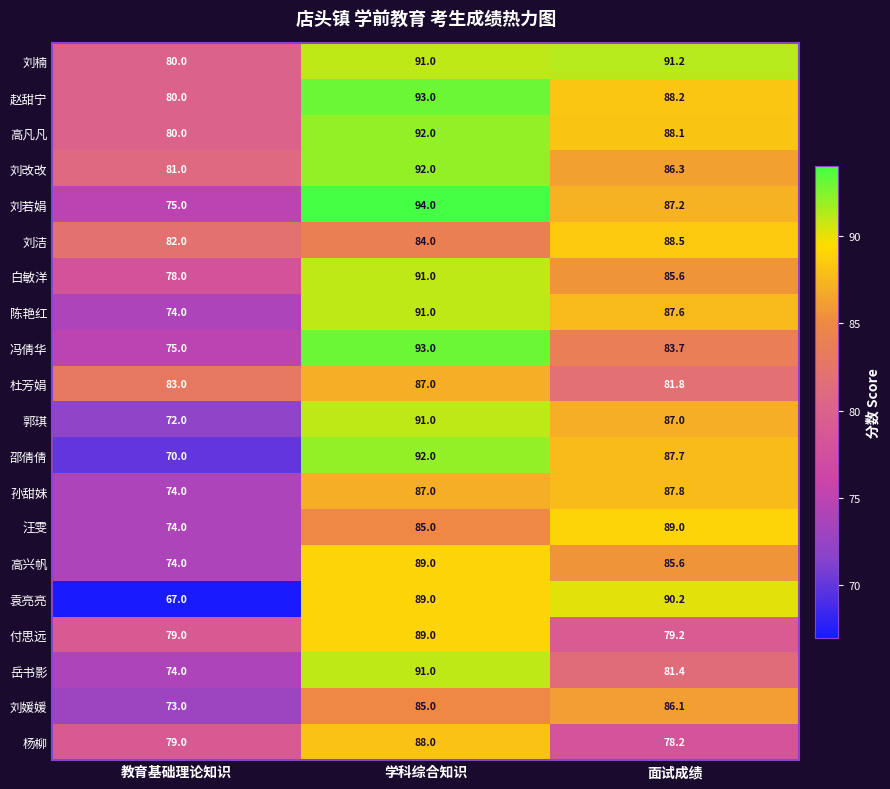

At how many categories does at least one series exceed 67?

3